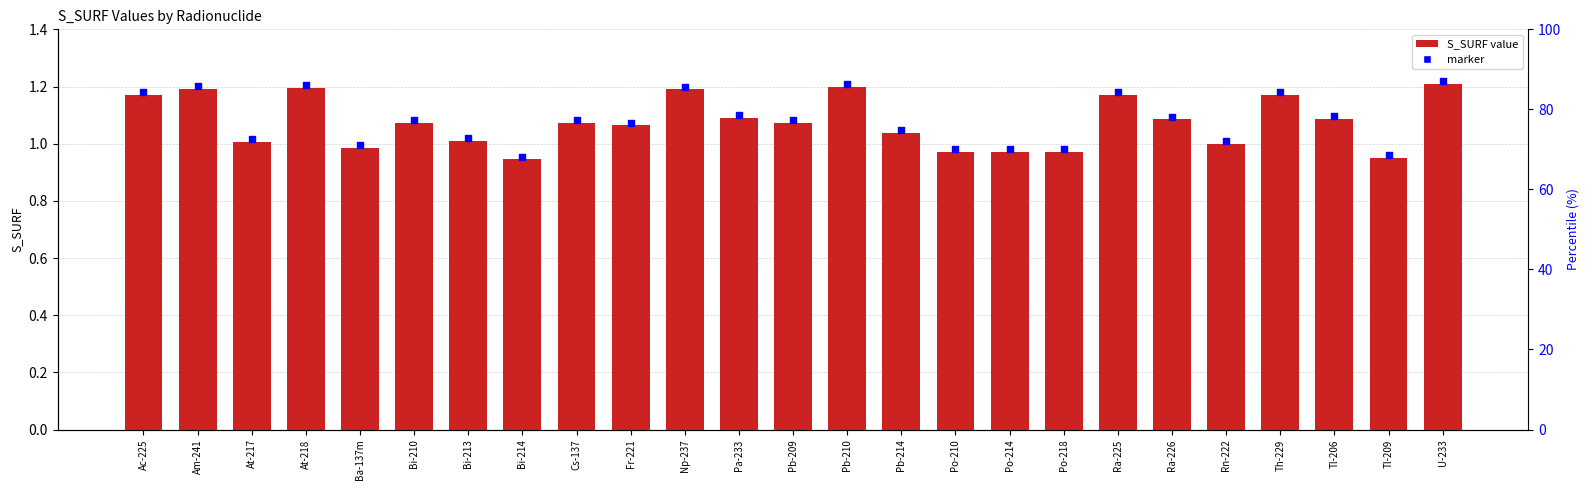

What is the change in value from Ba-137m to Bi-210?

+0.1